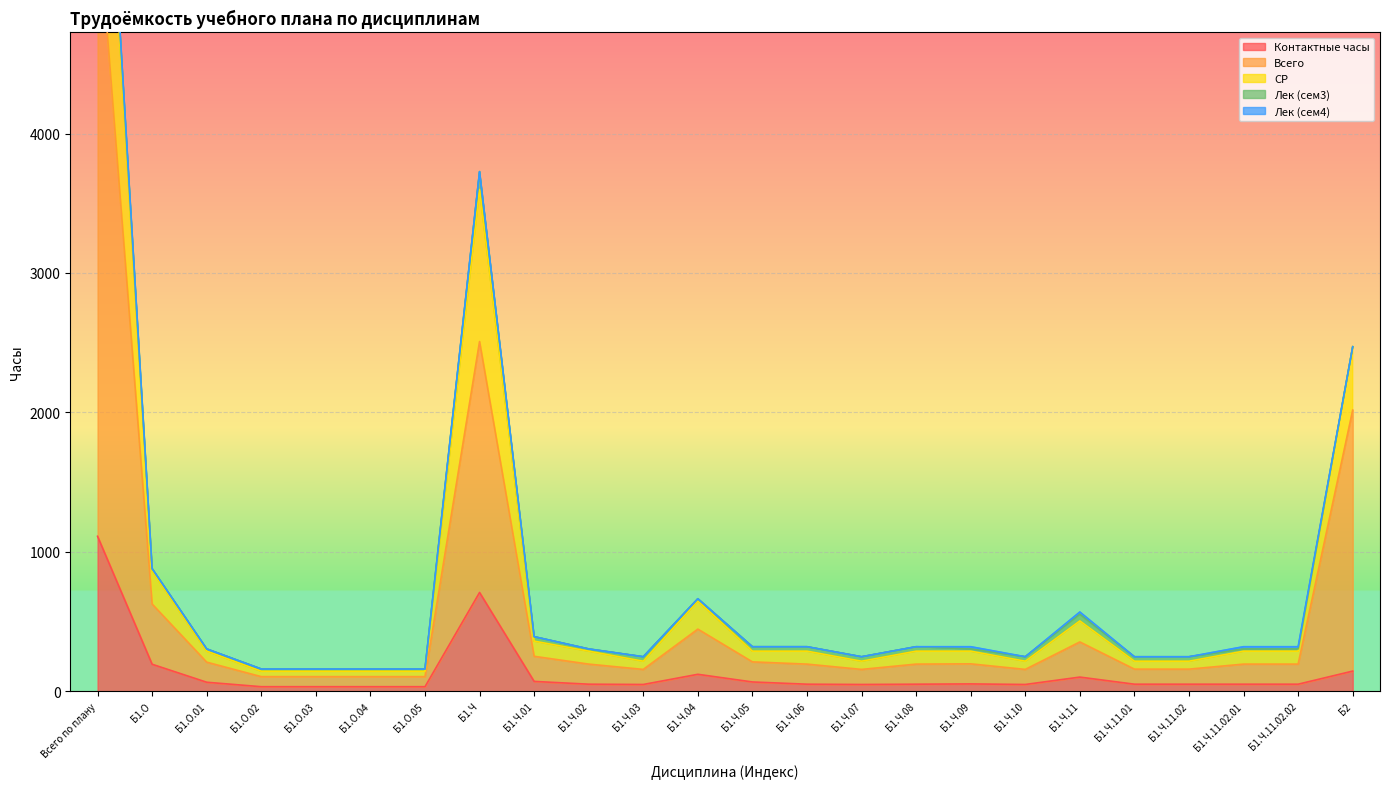

Where is Контактные часы nearest to the value 571?

Б1.Ч